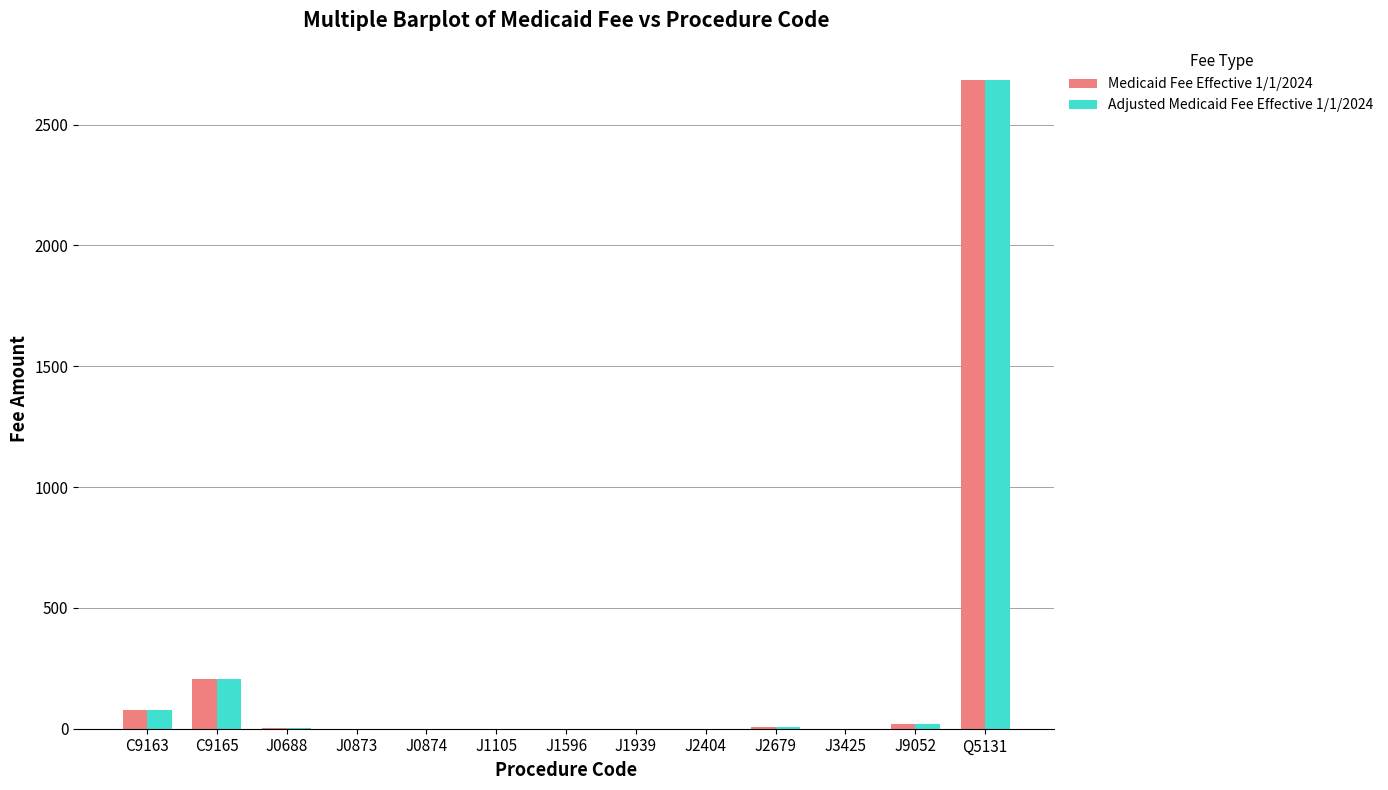

What are all the series names shown in the legend?

Medicaid Fee Effective 1/1/2024, Adjusted Medicaid Fee Effective 1/1/2024